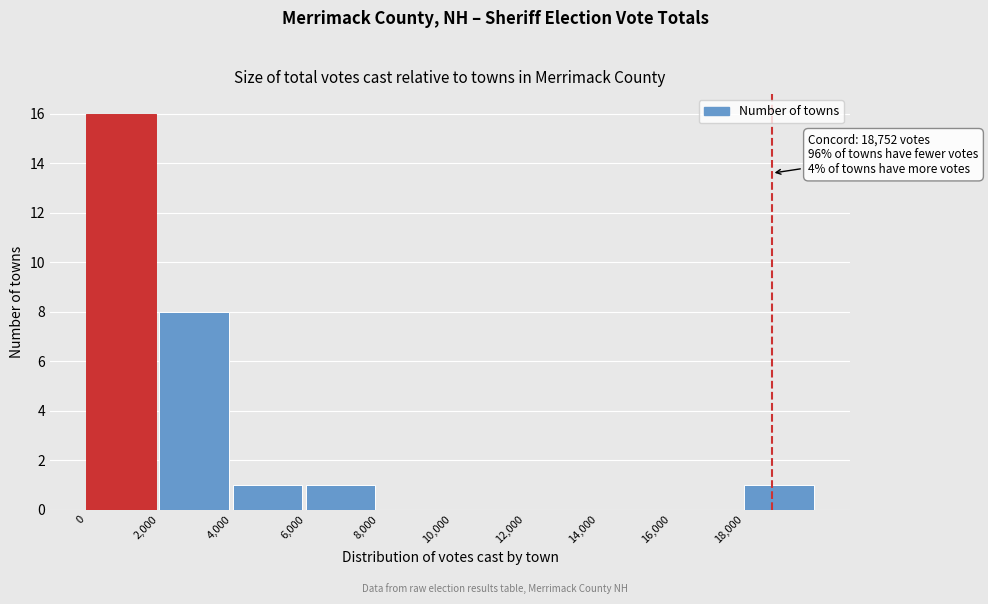

Which range on the x-axis has the tallest bar?

0 to 2000